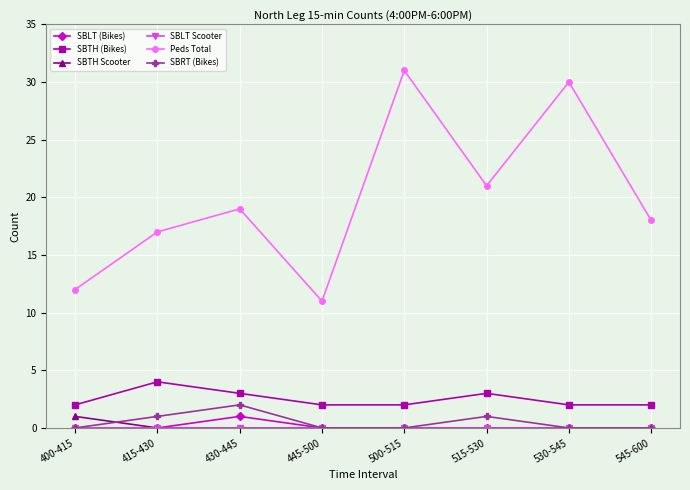

What is the value of the SBLT (Bikes) point at the 3rd from the left?

1